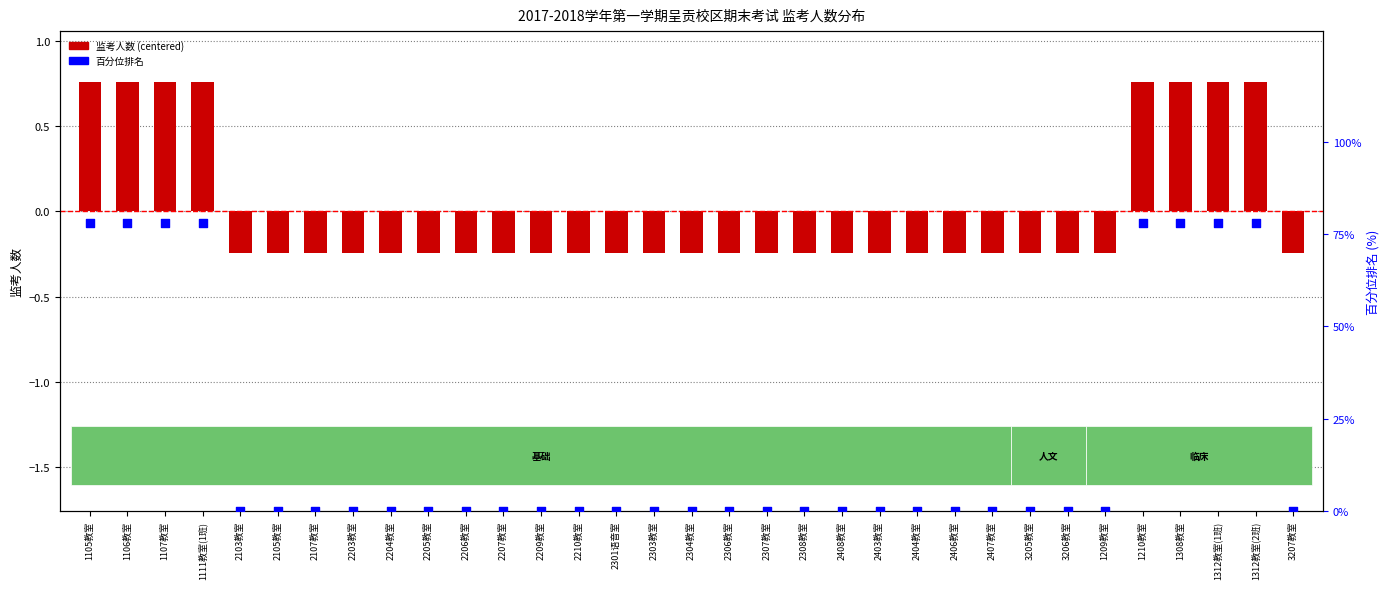

At which category is the sum across all series the highest?

1105教室